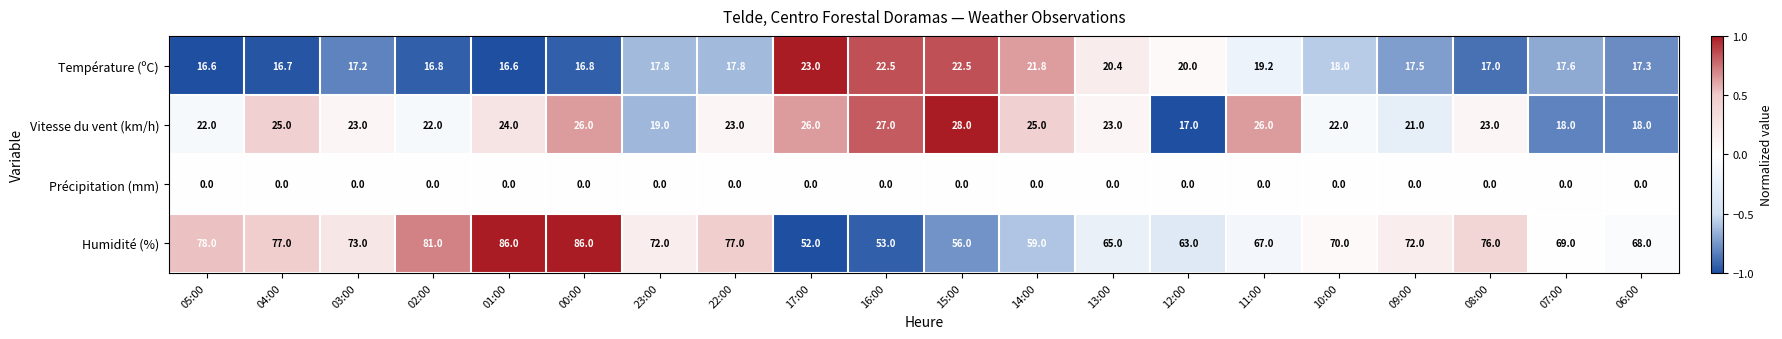

What is the sum of all Vitesse du vent (km/h) values?

458.0